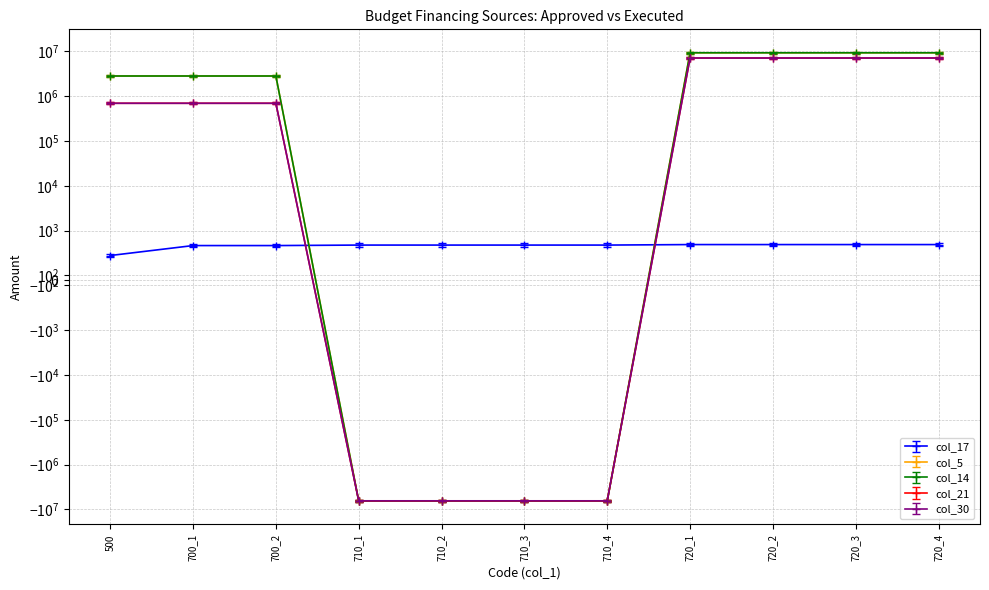

Reading left to right, transcribe all the data shown in this chart.

col_17: 500=500.0	700_1=700.0	700_2=700.0	710_1=710.0	710_2=710.0	710_3=710.0	710_4=710.0	720_1=720.0	720_2=720.0	720_3=720.0	720_4=720.0
col_5: 500=2824475.1	700_1=2824475.1	700_2=2824475.1	710_1=-6483615.0	710_2=-6483615.0	710_3=-6483615.0	710_4=-6483615.0	720_1=9308090.1	720_2=9308090.1	720_3=9308090.1	720_4=9308090.1
col_14: 500=2824475.1	700_1=2824475.1	700_2=2824475.1	710_1=-6483615.0	710_2=-6483615.0	710_3=-6483615.0	710_4=-6483615.0	720_1=9308090.1	720_2=9308090.1	720_3=9308090.1	720_4=9308090.1
col_21: 500=695340.0	700_1=695340.0	700_2=695340.0	710_1=-6420318.9	710_2=-6420318.9	710_3=-6420318.9	710_4=-6420318.9	720_1=7115658.9	720_2=7115658.9	720_3=7115658.9	720_4=7115658.9
col_30: 500=695340.0	700_1=695340.0	700_2=695340.0	710_1=-6420318.9	710_2=-6420318.9	710_3=-6420318.9	710_4=-6420318.9	720_1=7115658.9	720_2=7115658.9	720_3=7115658.9	720_4=7115658.9